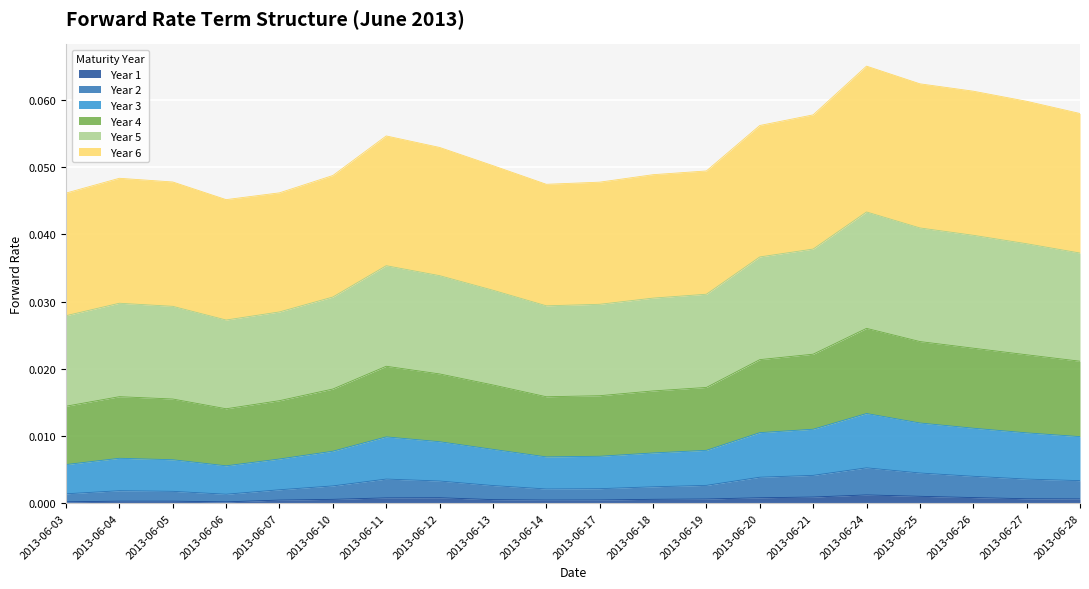

Rank the categories by Year 1 value from highest to lowest.

2013-06-24, 2013-06-25, 2013-06-21, 2013-06-26, 2013-06-12, 2013-06-20, 2013-06-11, 2013-06-27, 2013-06-28, 2013-06-19, 2013-06-18, 2013-06-10, 2013-06-13, 2013-06-17, 2013-06-14, 2013-06-07, 2013-06-04, 2013-06-05, 2013-06-03, 2013-06-06